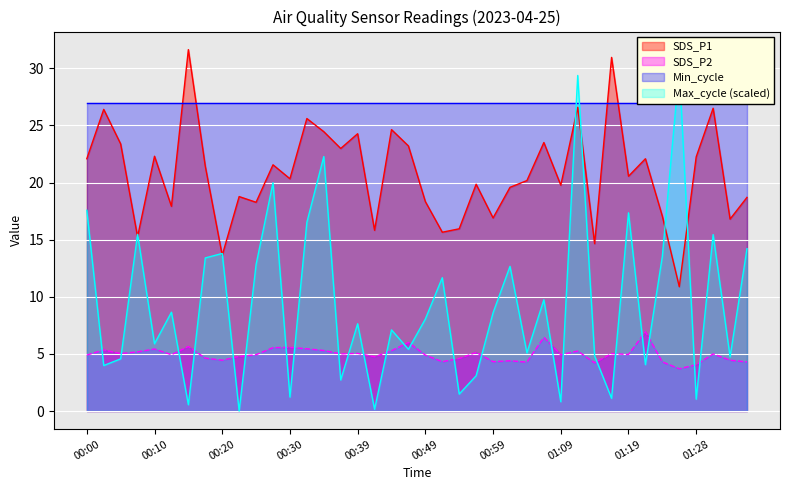

The value of SDS_P2 at 01:28 is 1.5. True or false?

False